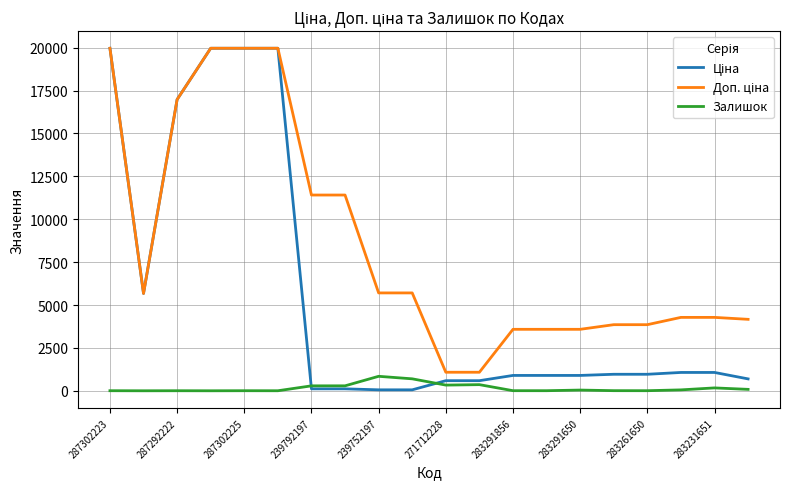

Which series has the largest total across all categories?

Доп. ціна